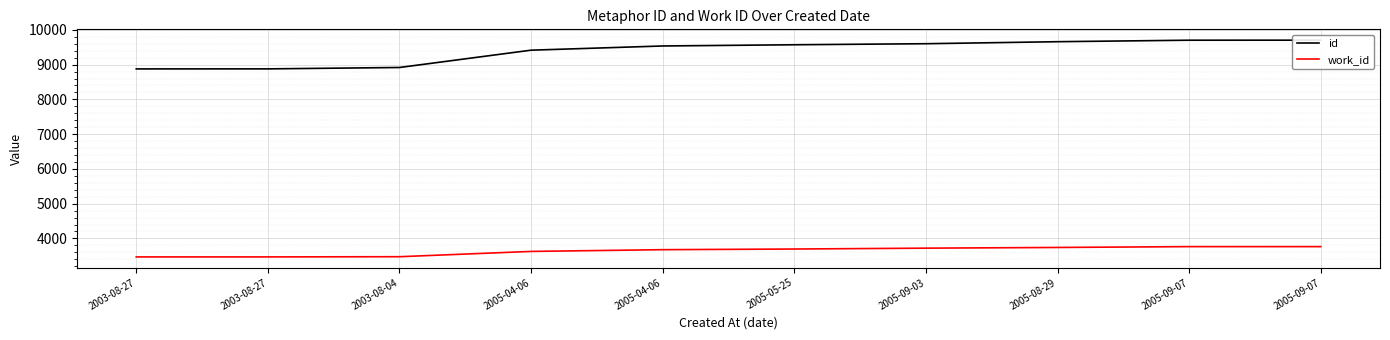

Reading left to right, transcribe all the data shown in this chart.

id: 2003-08-27=8877	2003-08-27=8878	2003-08-04=8918	2005-04-06=9416	2005-04-06=9537	2005-05-25=9572	2005-09-03=9602	2005-08-29=9660	2005-09-07=9703	2005-09-07=9704
work_id: 2003-08-27=3468	2003-08-27=3468	2003-08-04=3474	2005-04-06=3626	2005-04-06=3676	2005-05-25=3695	2005-09-03=3720	2005-08-29=3740	2005-09-07=3764	2005-09-07=3764